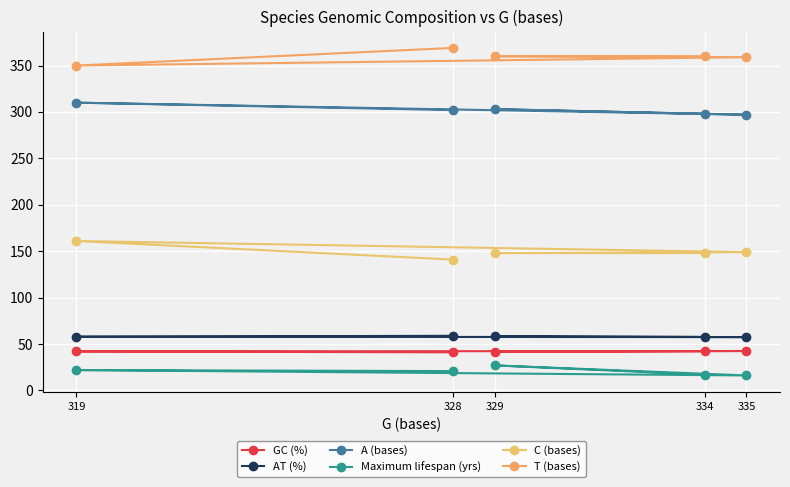

What is the highest value of the Maximum lifespan (yrs) series?

27.0